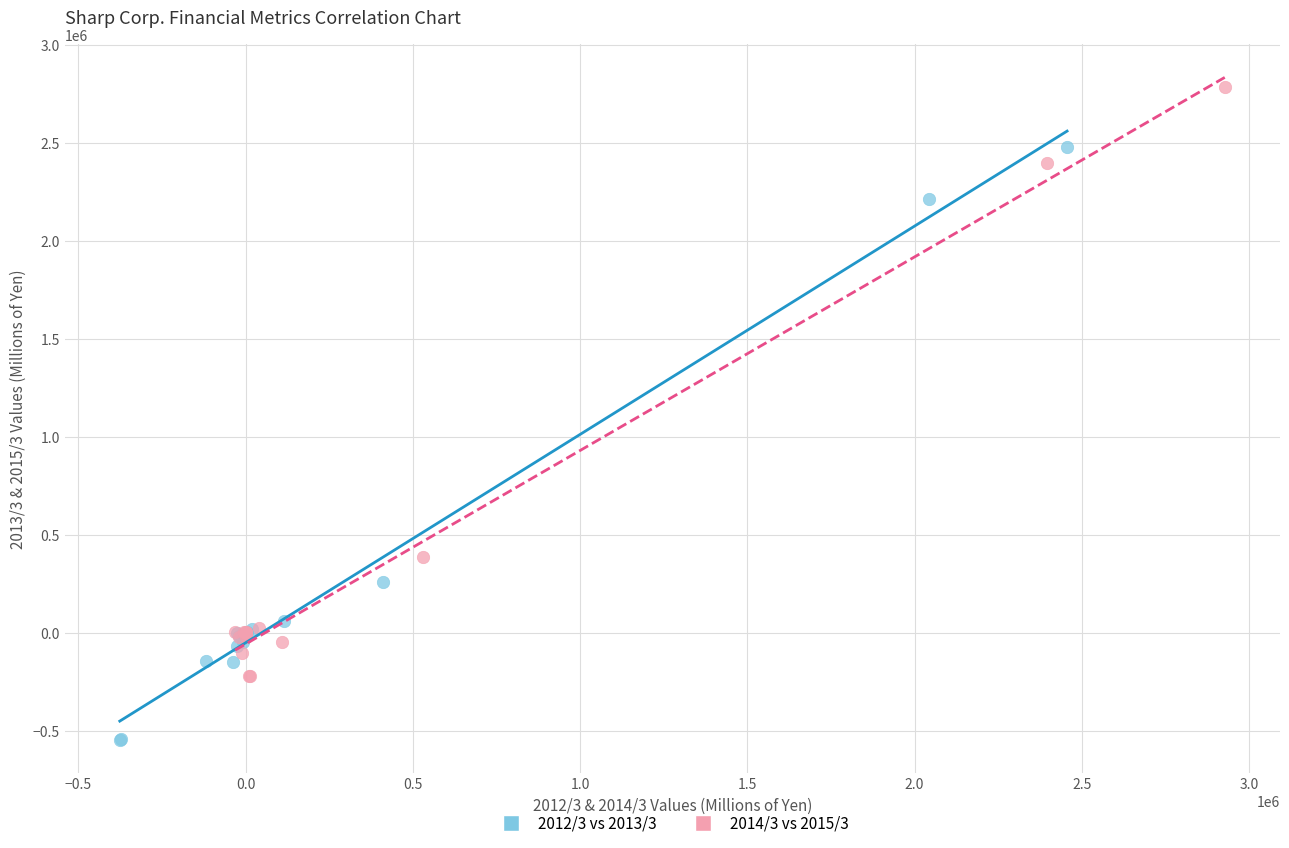

Which series contains the highest Y value?

2014/3 vs 2015/3